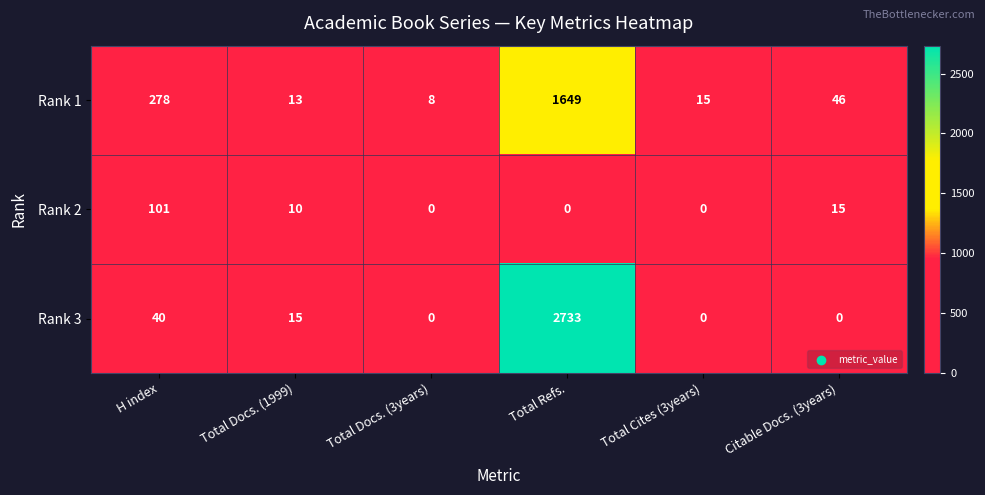

At which label does Rank 3 first exceed 15?

H index